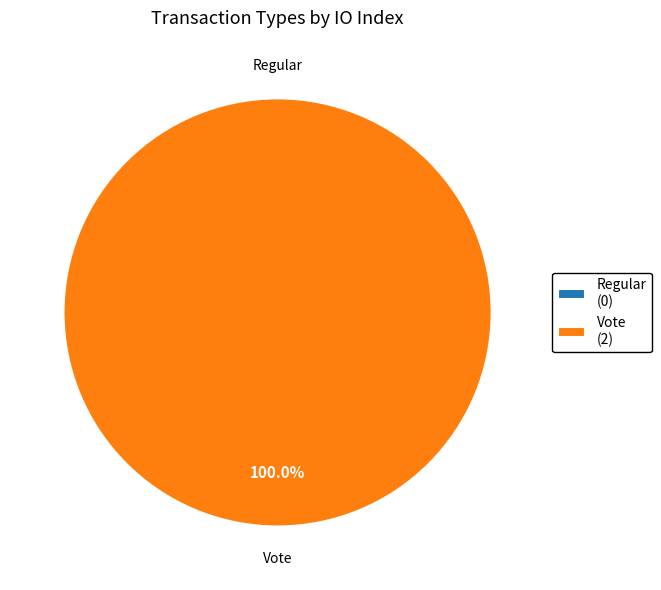

Between Regular and Vote, which is larger?

Vote